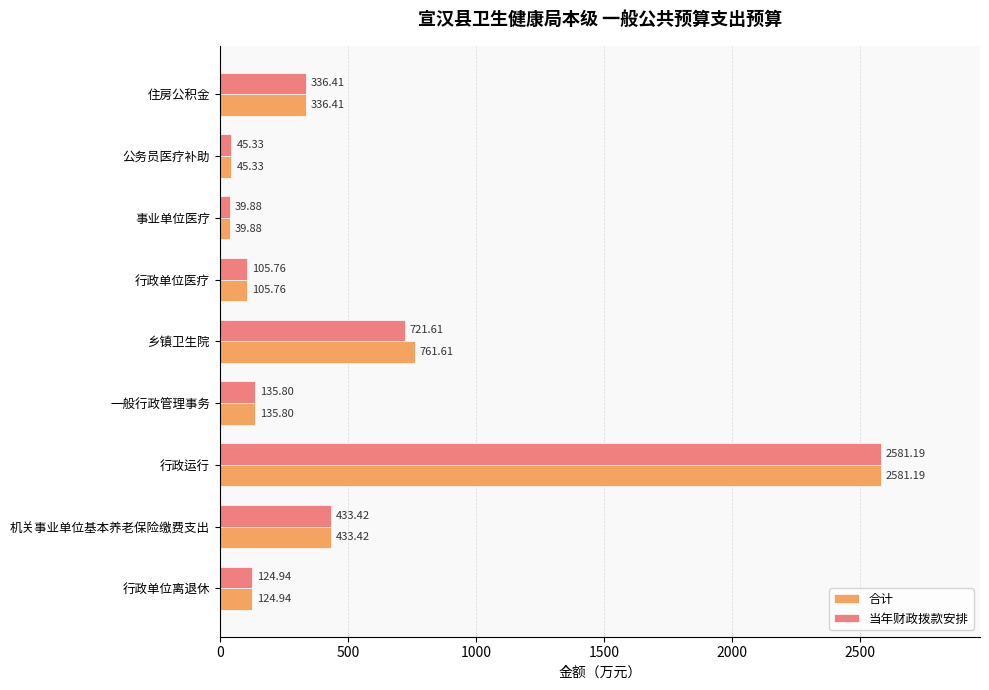

At which category is the sum across all series the highest?

行政运行